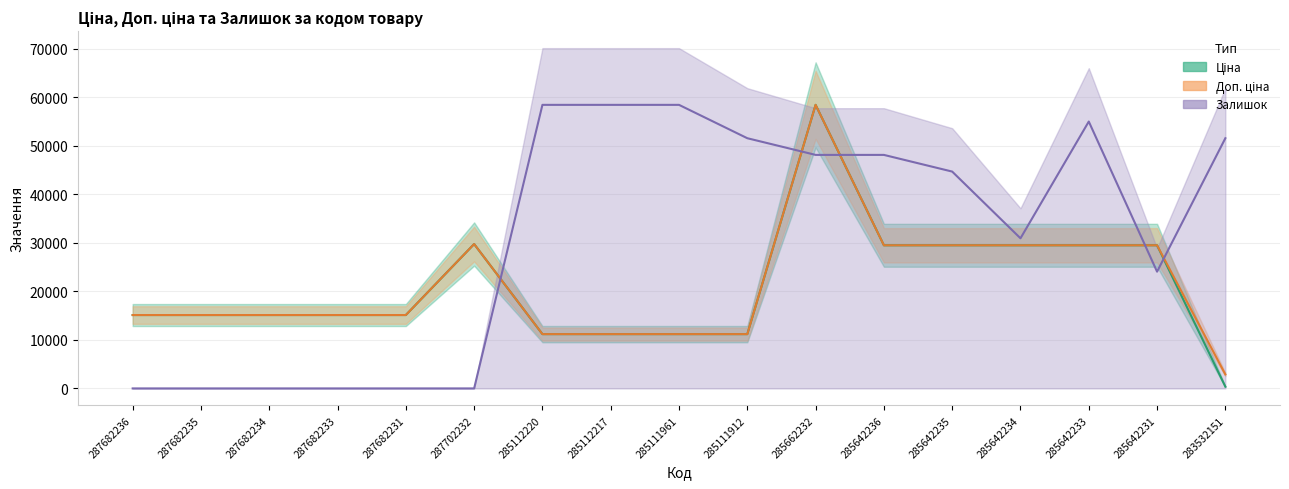

The Залишок series shows 51552.8 at 283532151. True or false?

True